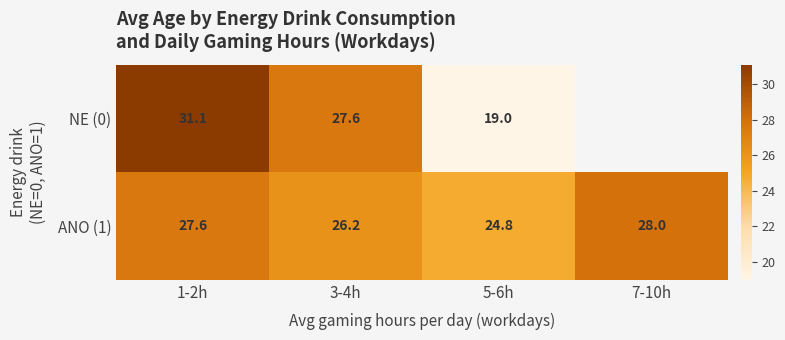

Is the value of NE (0) at 5-6h greater than the value of ANO (1) at 3-4h?

No